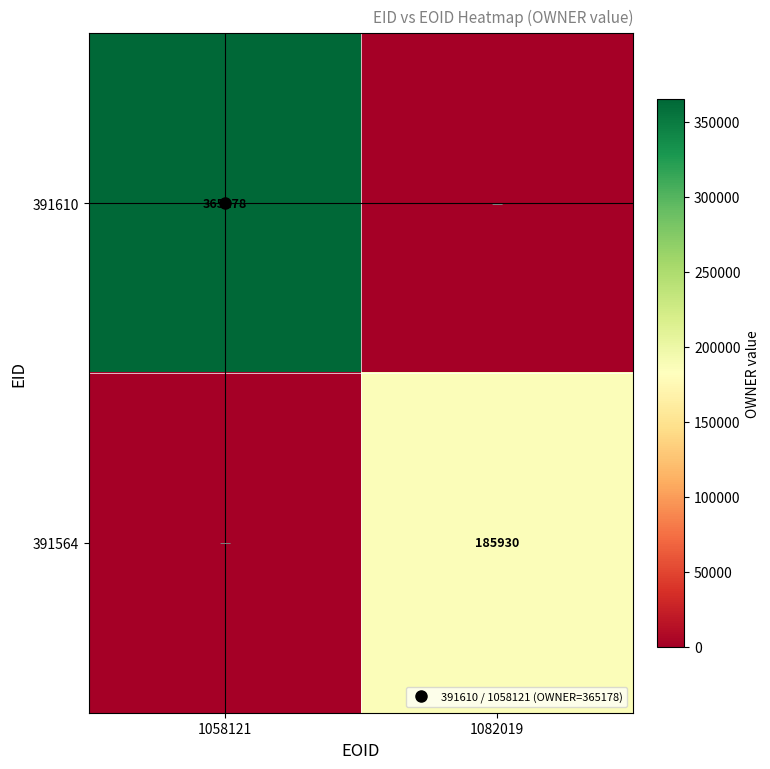

What is the difference between the maximum and minimum values in the 391564 series?

185930